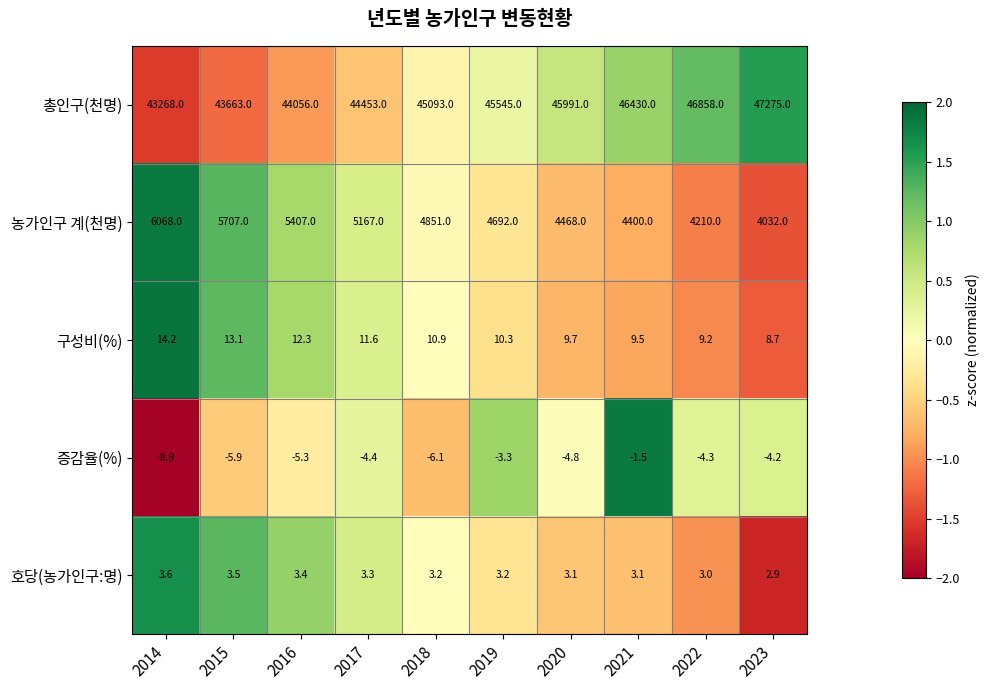

List the series in order of their peak value, lowest first.

증감율(%), 호당(농가인구:명), 구성비(%), 농가인구 계(천명), 총인구(천명)